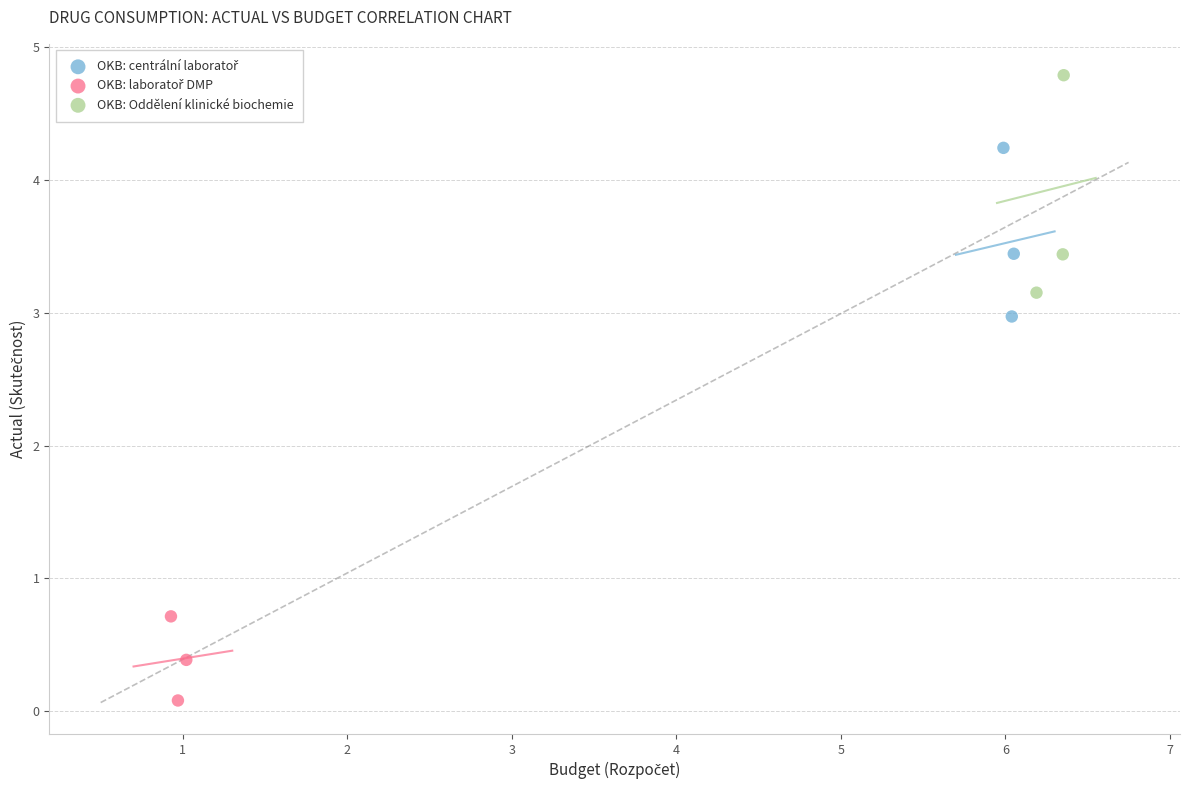

Which series has the widest spread of Y values?

OKB: Oddělení klinické biochemie